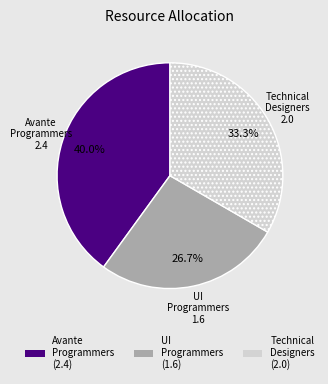

How many segments does this pie chart have?

3